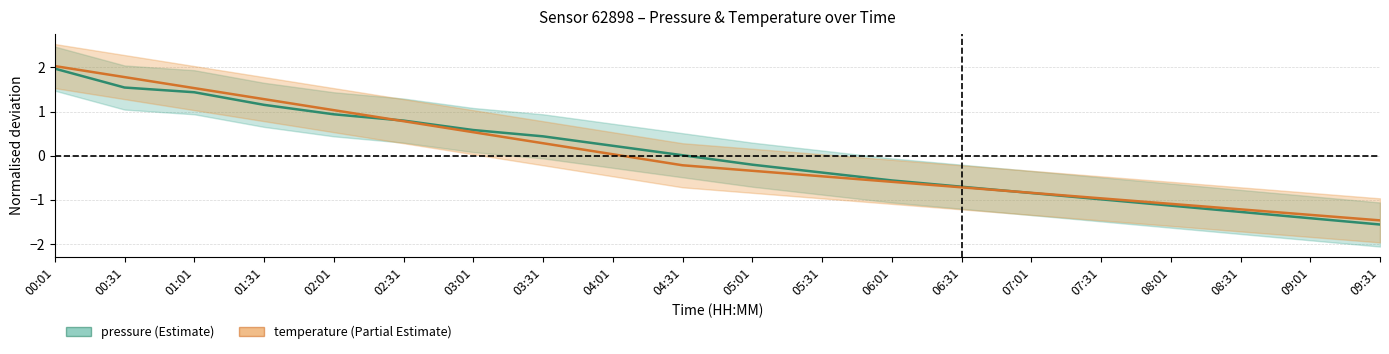

How many lines are shown in the chart?

2